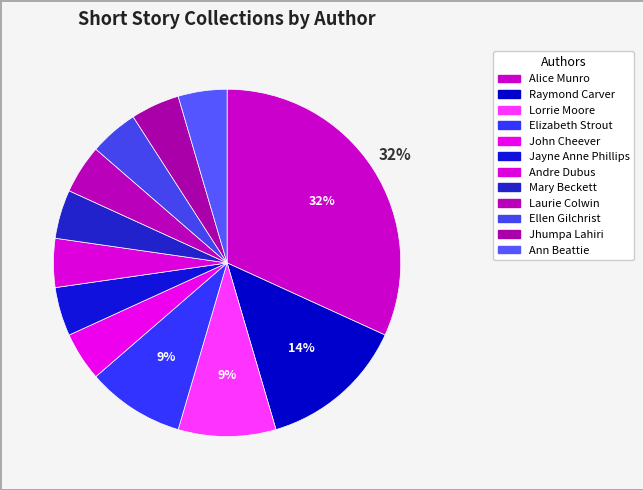

What percentage is NOT represented by Andre Dubus?

95.5%